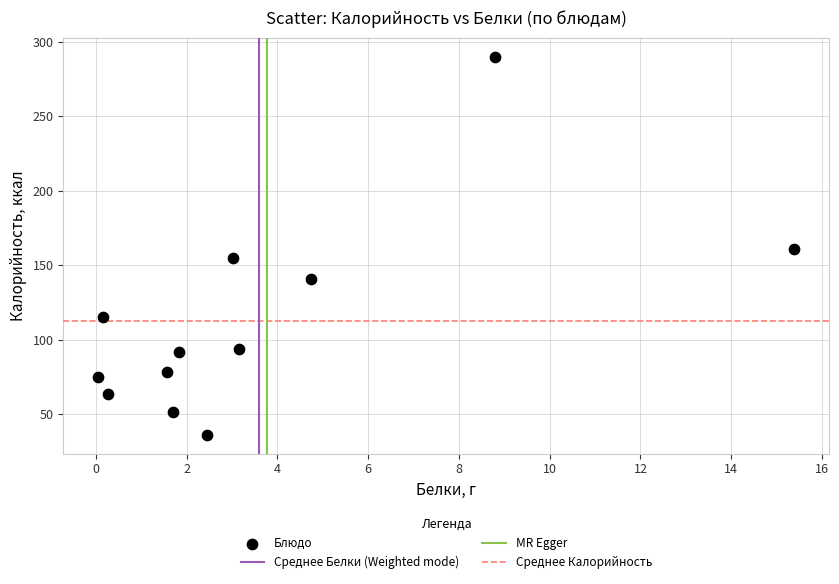

What is the average Y value?

112.7